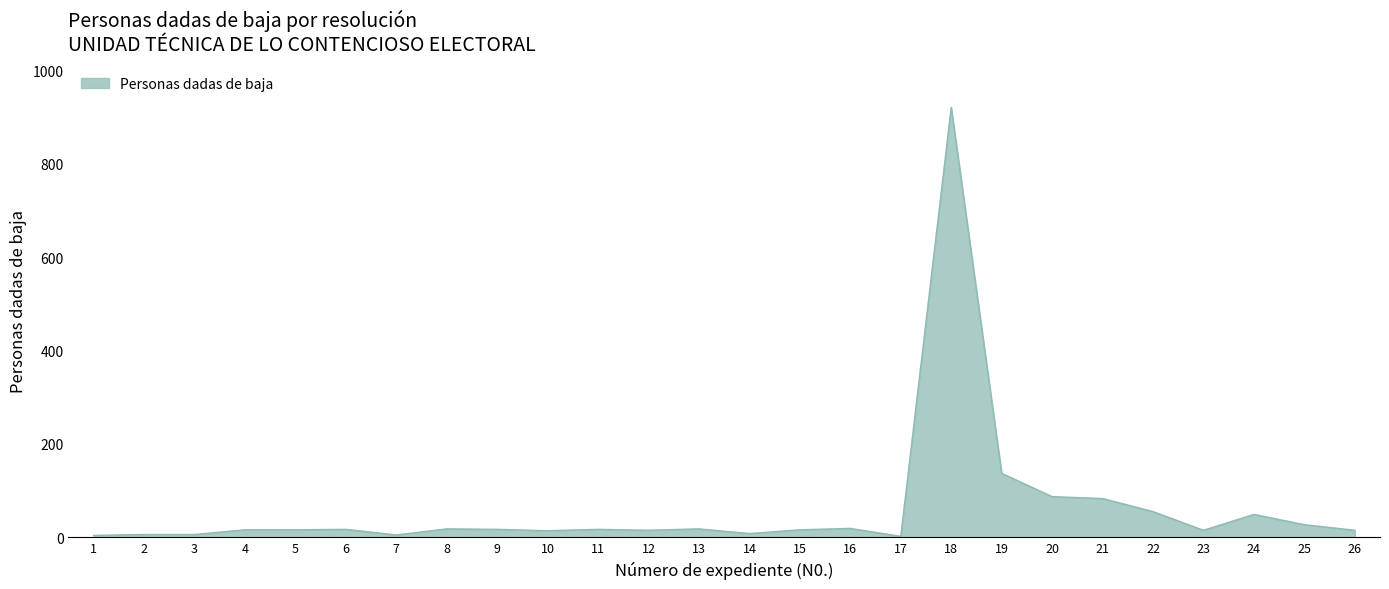

The value at 10 is 14. True or false?

True